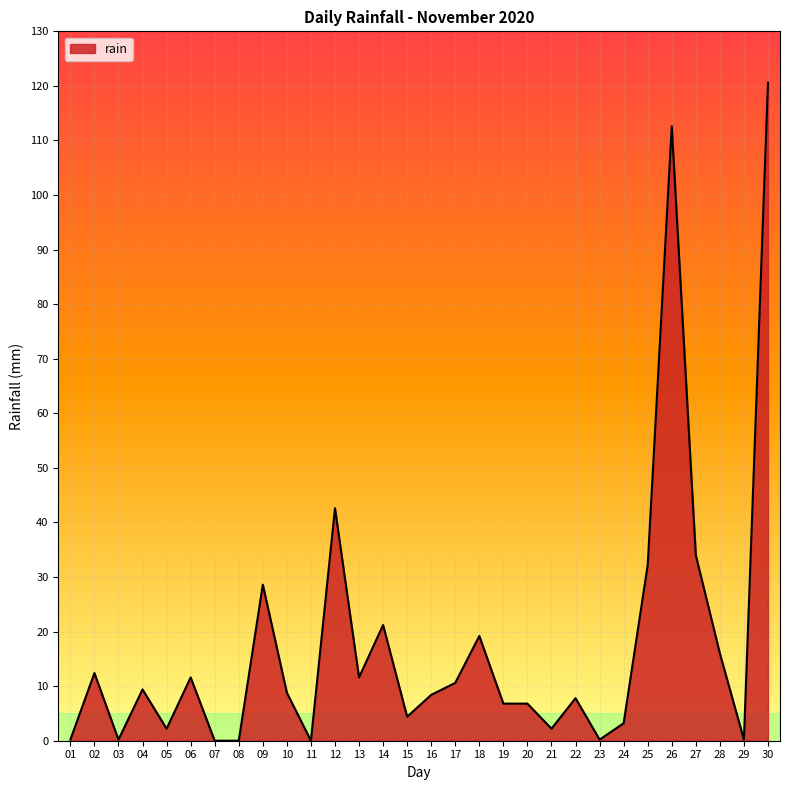

True or false: the data has more than 1 interior local peaks.

True